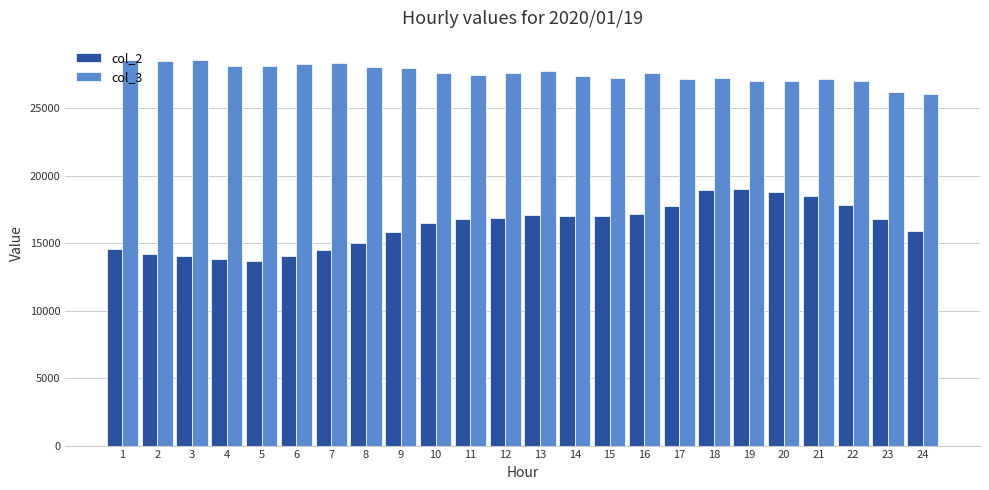

At 12, list the series in order from largest to smallest.

col_3, col_2